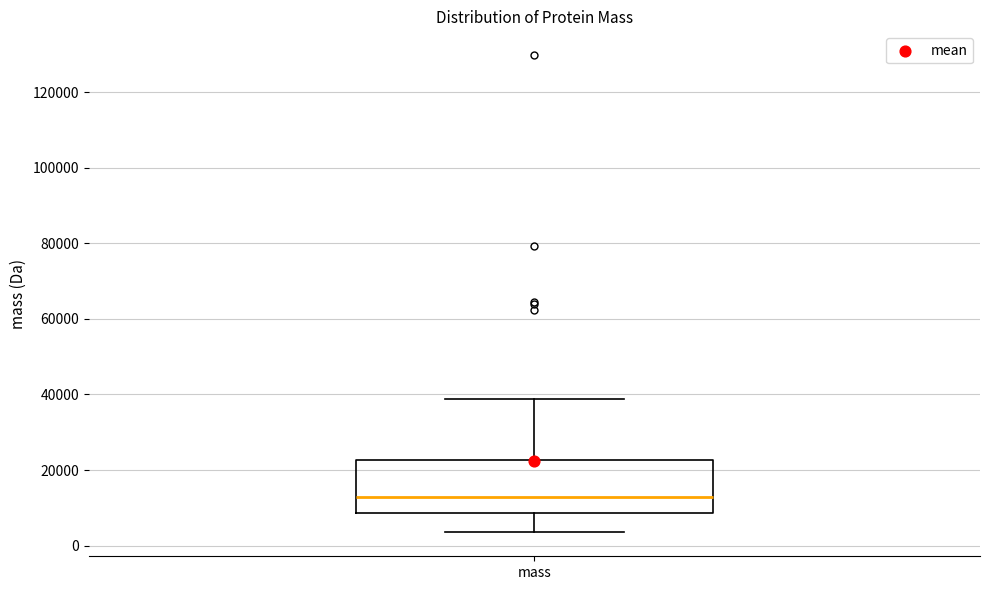

Where is the upper edge of the box for mass on the y-axis? The values are not printed on the chart, so give them approximately, as read against the axis.

22000